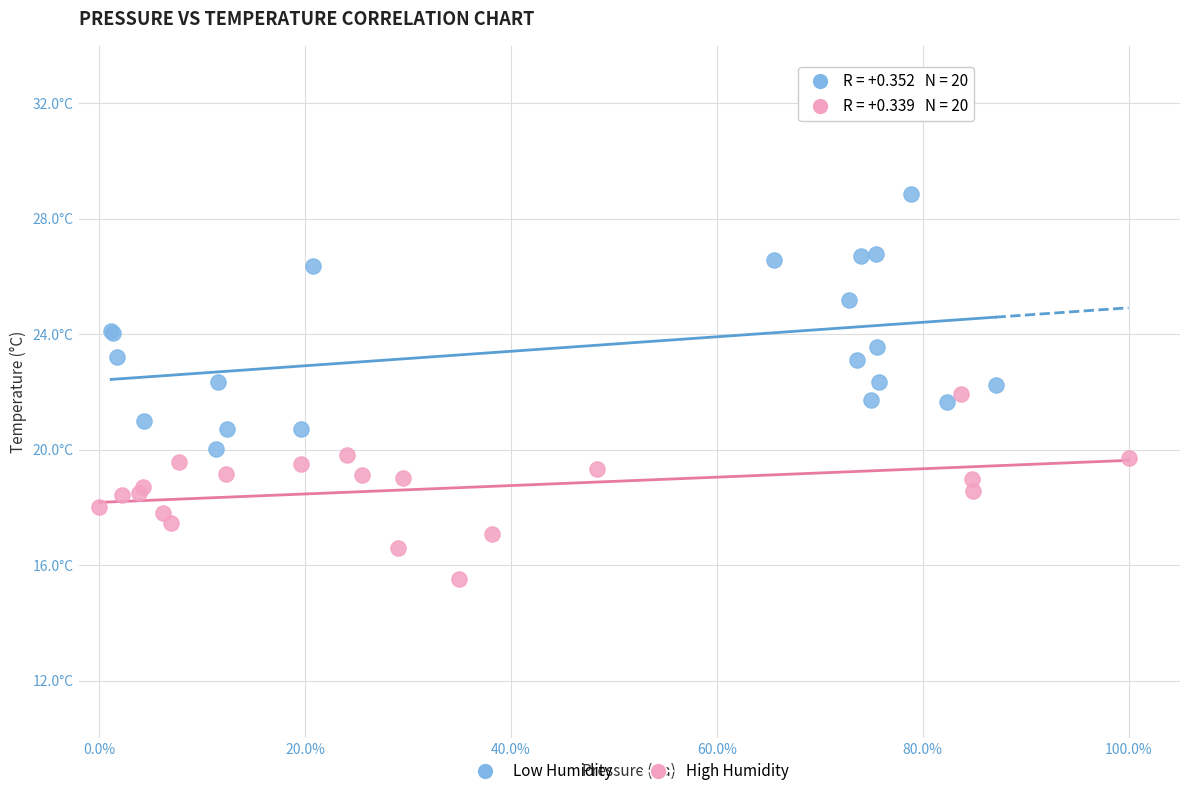

What are all the series names shown in the legend?

Low Humidity, High Humidity